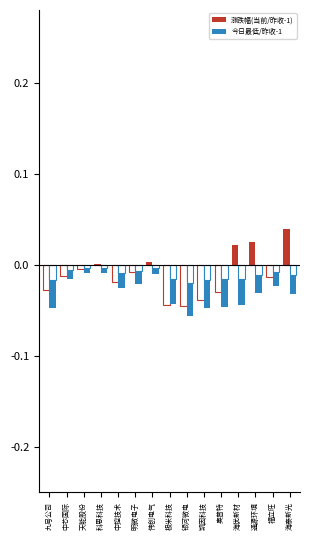

What is the label of the 2nd bar from the right?

福立旺